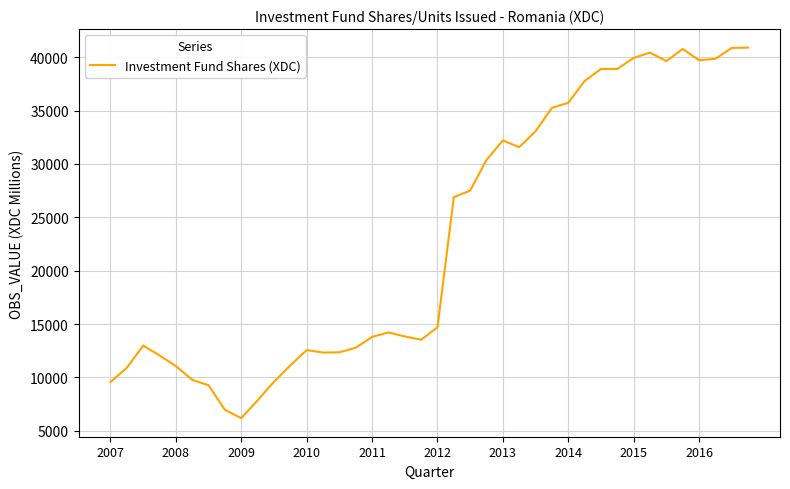

What is the maximum value shown in the chart?

40899.0